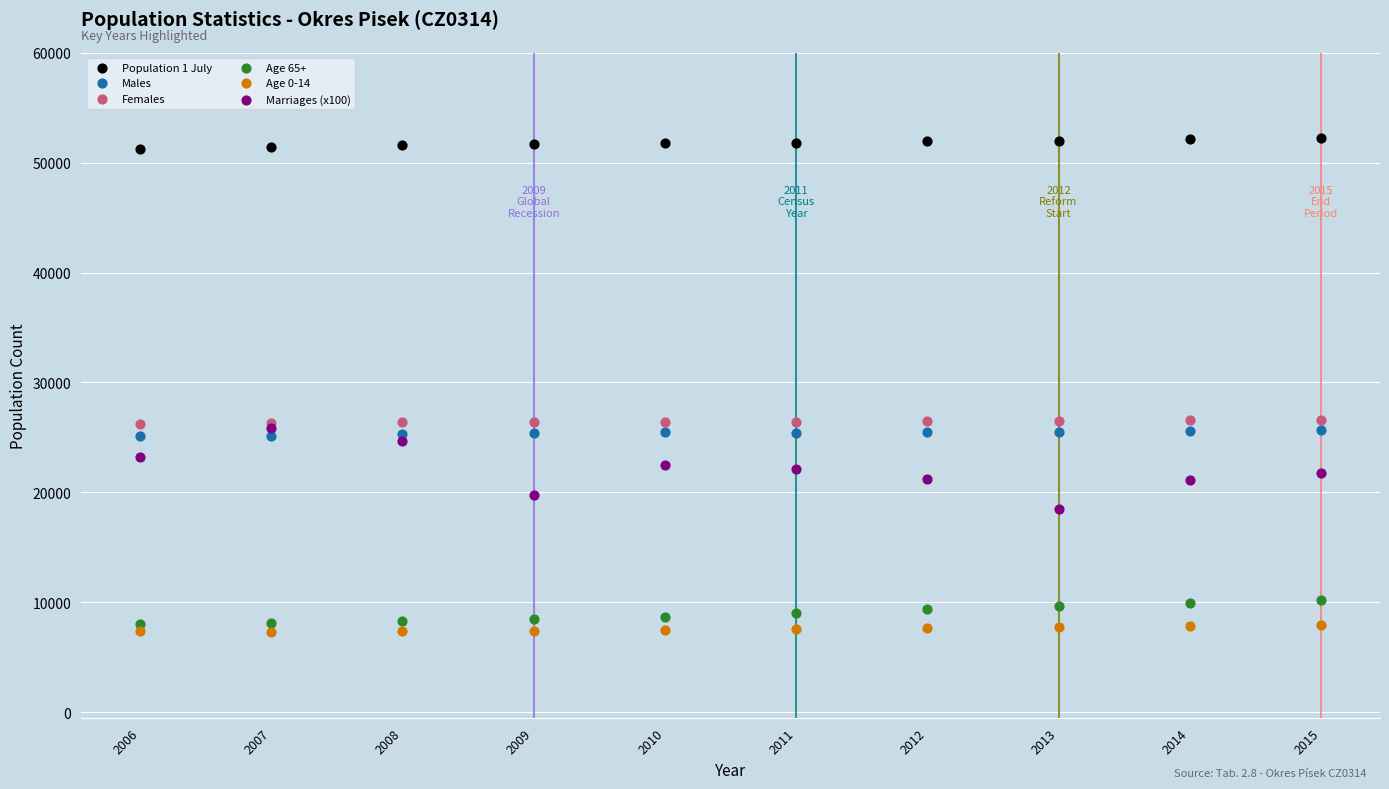

What are all the series names shown in the legend?

Population 1 July, Males, Females, Age 65+, Age 0-14, Marriages (x100)